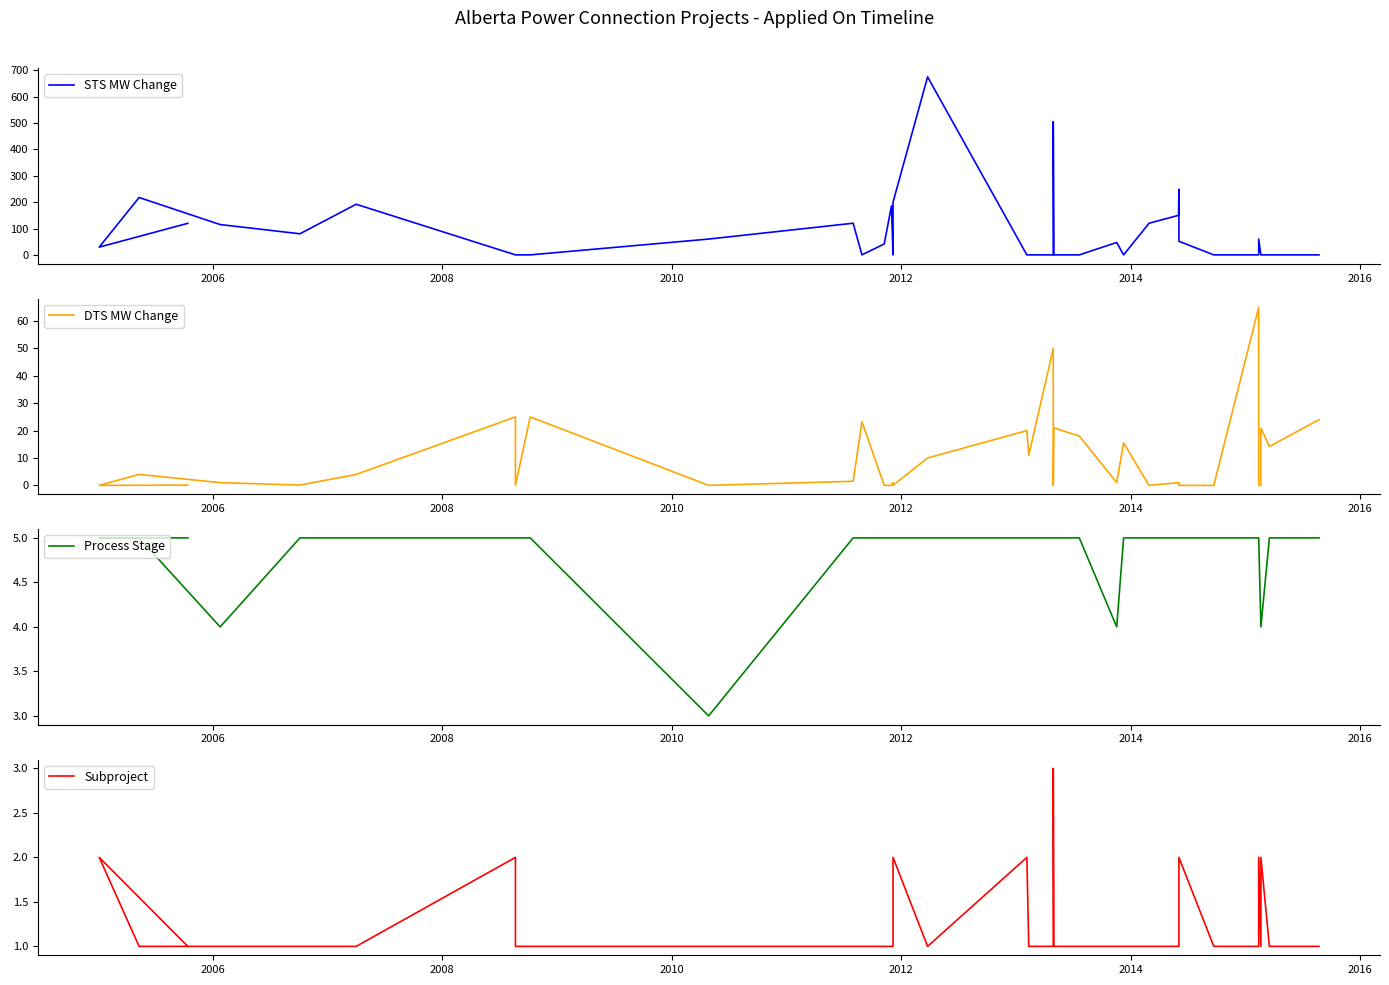

What is the approximate value of Subproject at 2010?

1.0